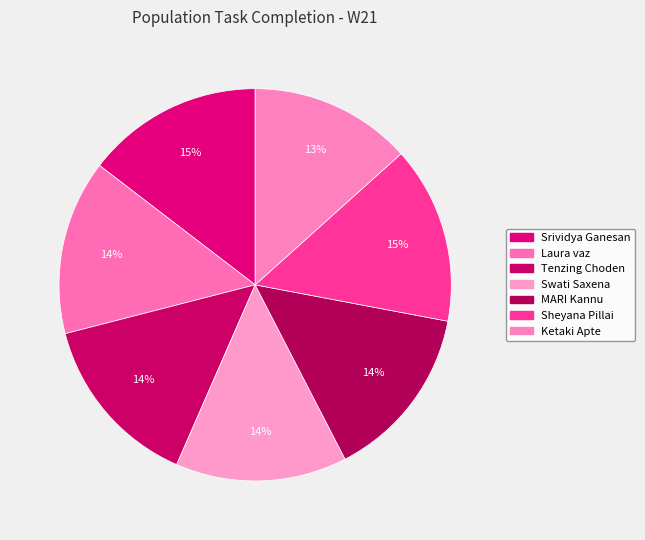

How many segments does this pie chart have?

7